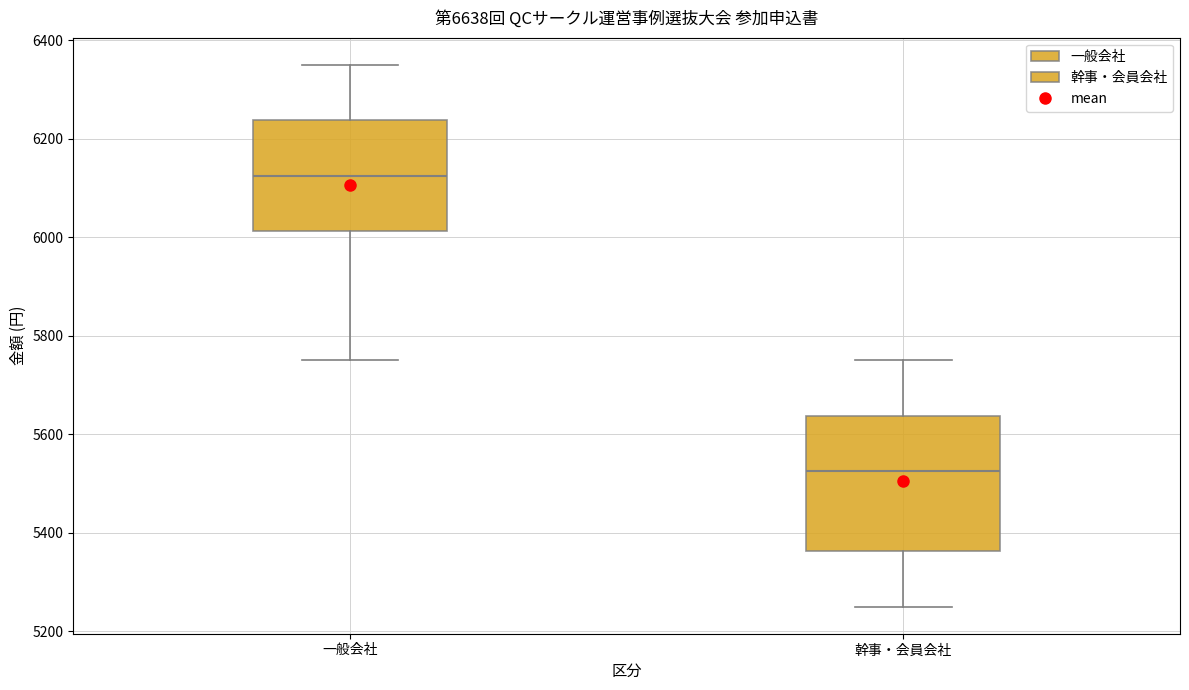

Reading left to right, transcribe this box plot: for each box, give where its median line is, the range the box spans, and where its two whiskers end, as read against the y-axis. The values are not printed on the chart, so give them approximately, as read against the axis.

一般会社: median 6120, box 6020 to 6240, whiskers 5760 to 6360
幹事・会員会社: median 5520, box 5360 to 5640, whiskers 5260 to 5760